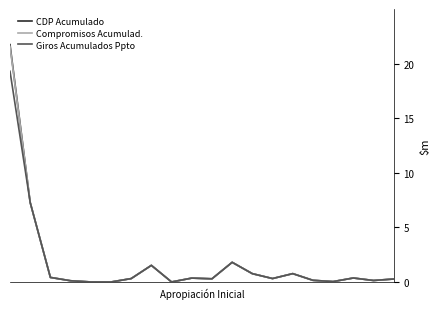

What is the greatest value displayed?

21.7